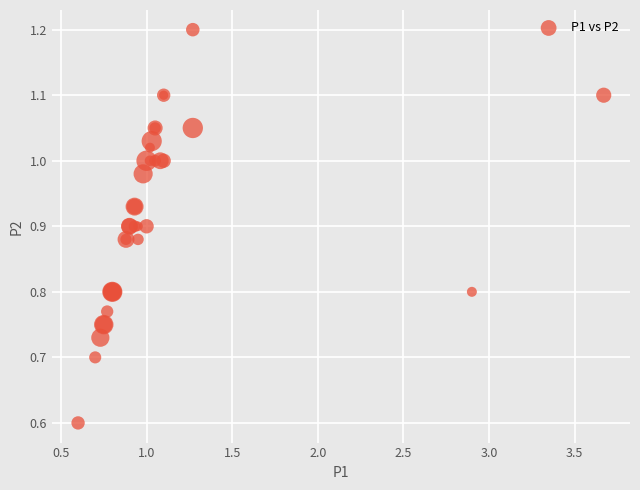

What Y value in the scatter plot is closest to 0?

0.6